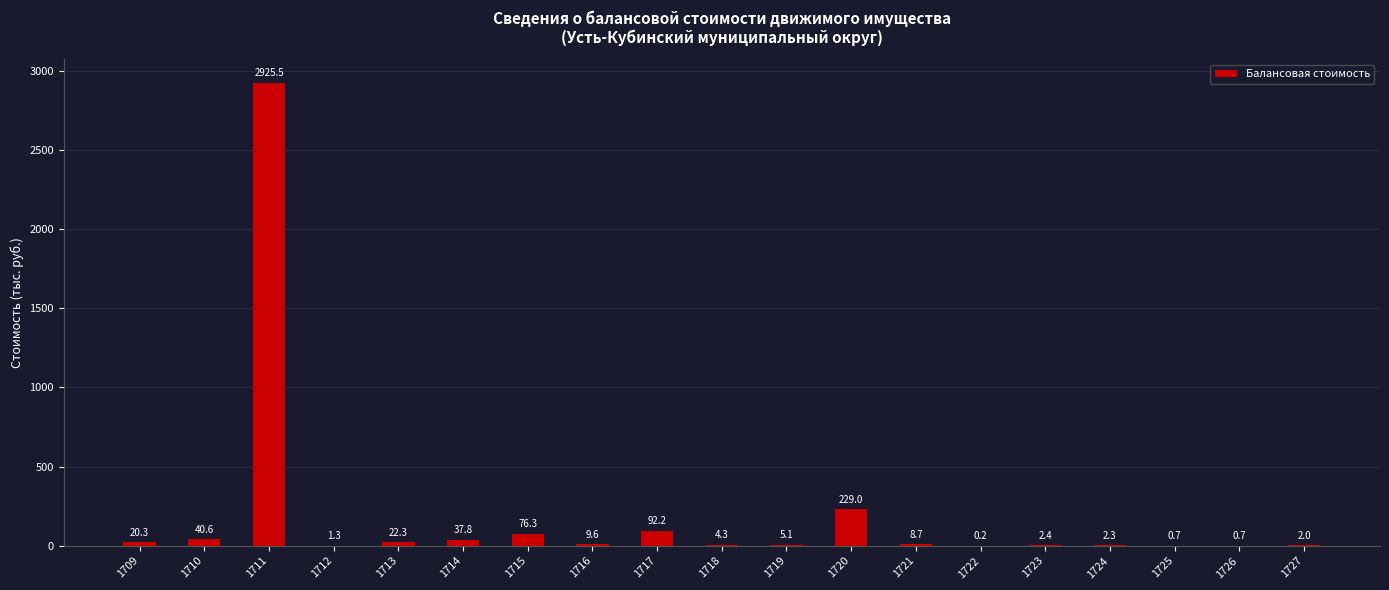

Count the number of categories in the chart.

19